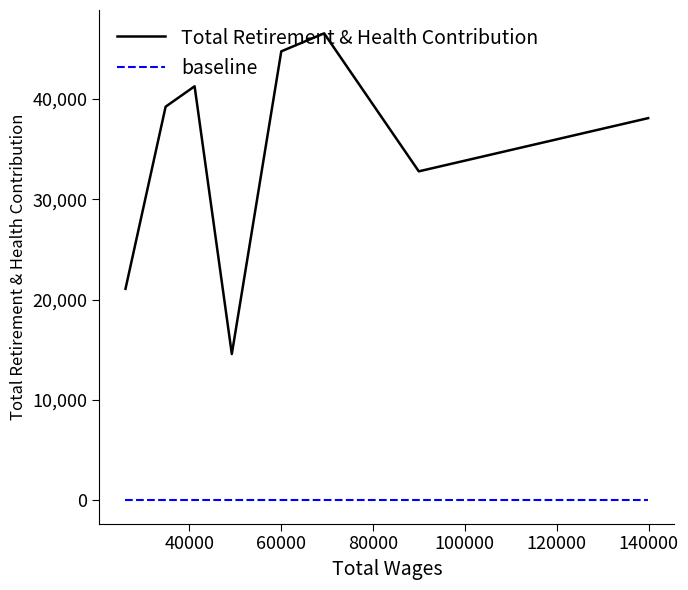

True or false: Total Retirement & Health Contribution and baseline intersect in this chart.

False